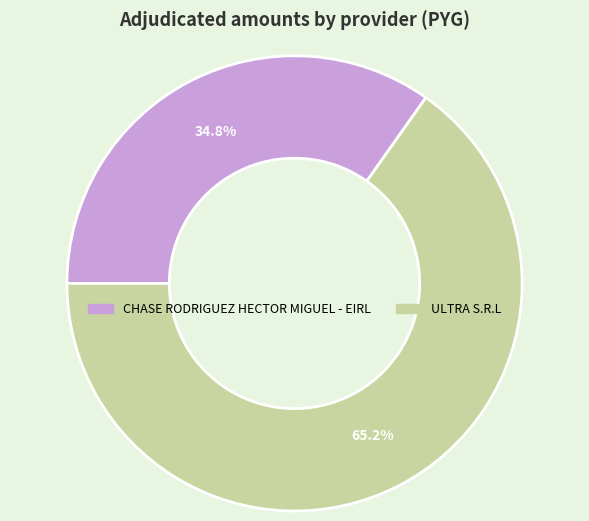

Rank the categories by value from highest to lowest.

ULTRA S.R.L, CHASE RODRIGUEZ HECTOR MIGUEL - EIRL